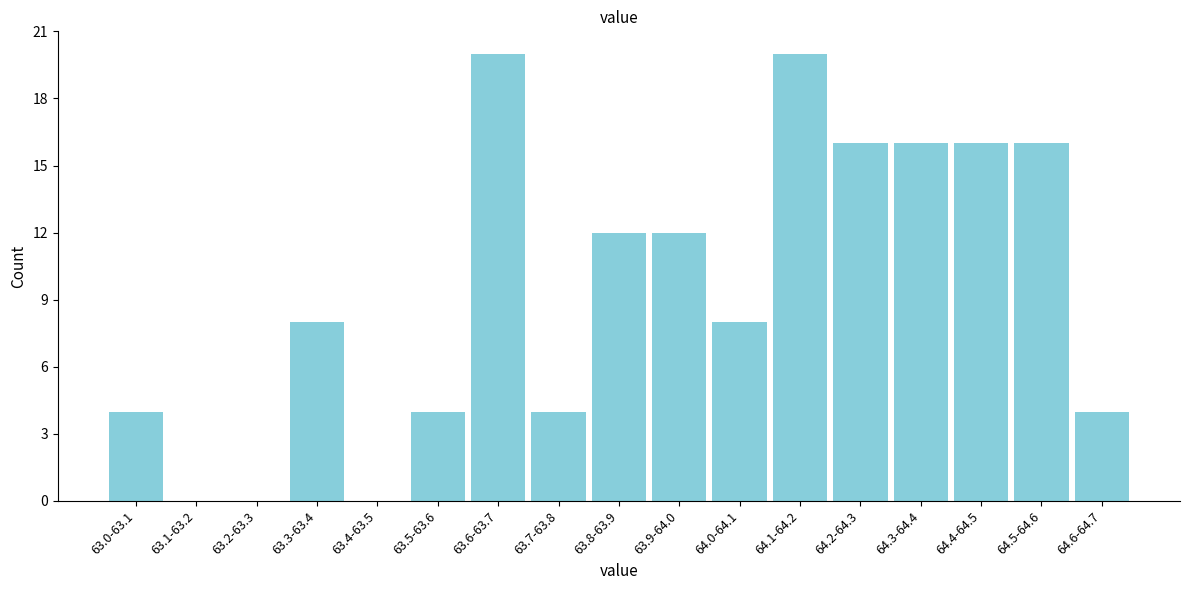

Reading left to right, what are all the values shown in this chart?

63.0-63.1=4	63.1-63.2=0	63.2-63.3=0	63.3-63.4=8	63.4-63.5=0	63.5-63.6=4	63.6-63.7=20	63.7-63.8=4	63.8-63.9=12	63.9-64.0=12	64.0-64.1=8	64.1-64.2=20	64.2-64.3=16	64.3-64.4=16	64.4-64.5=16	64.5-64.6=16	64.6-64.7=4